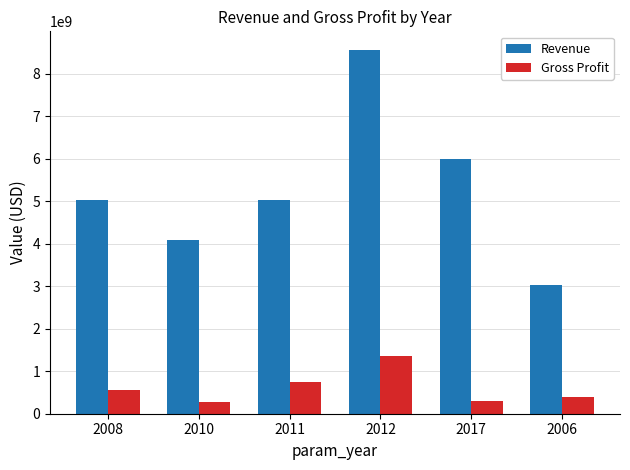

What is the lowest value of the Revenue series?

3037567362